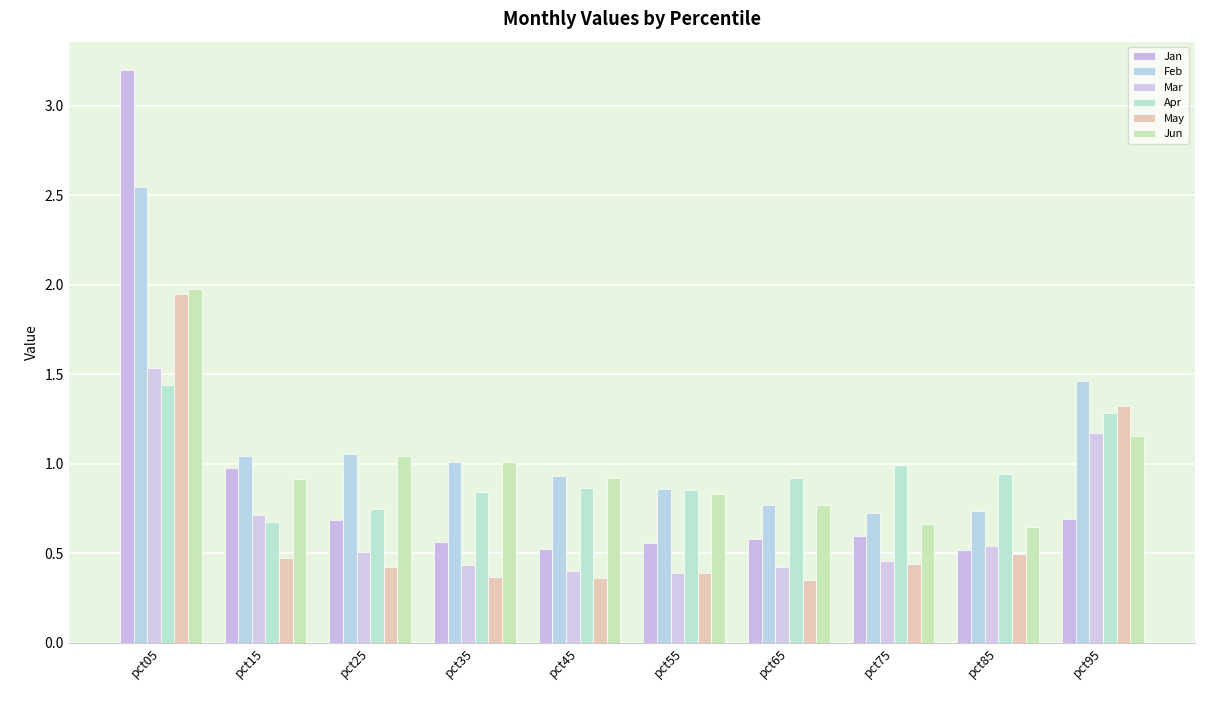

Which label corresponds to the largest value in the chart?

pct05